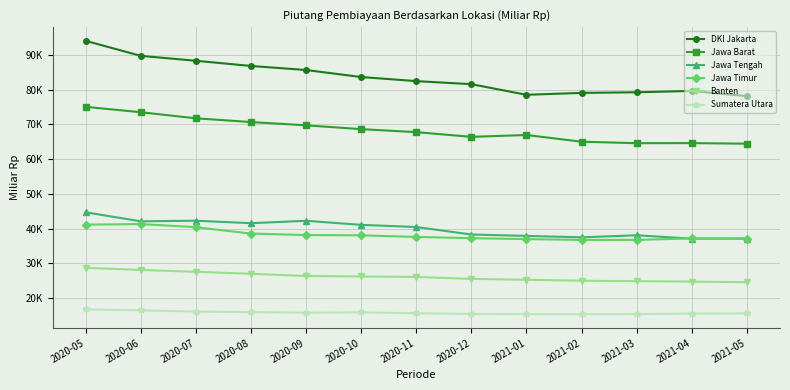

What are all the series names shown in the legend?

DKI Jakarta, Jawa Barat, Jawa Tengah, Jawa Timur, Banten, Sumatera Utara